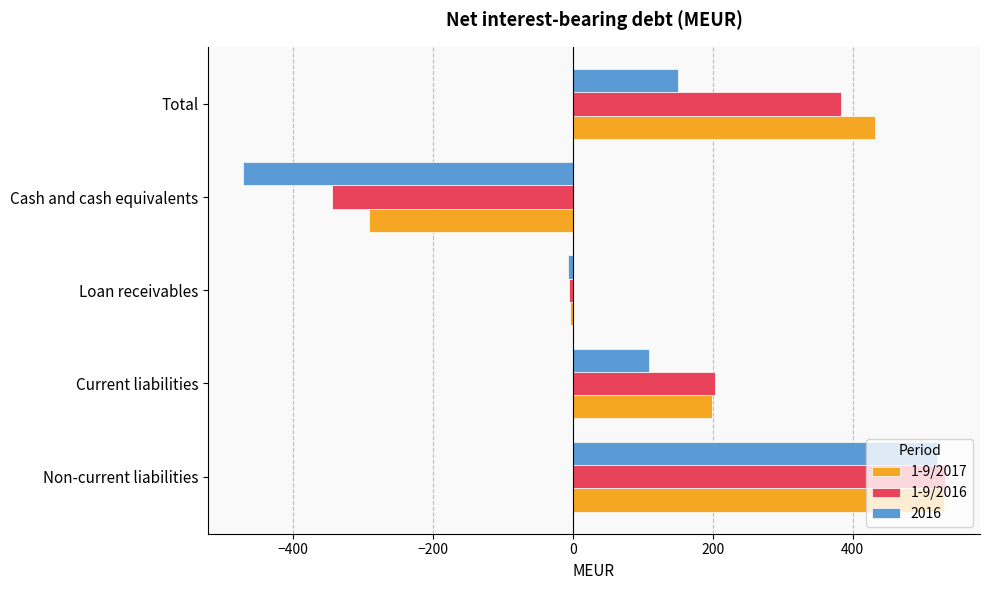

Is the value of 1-9/2016 at Total greater than the value of 1-9/2017 at Cash and cash equivalents?

Yes